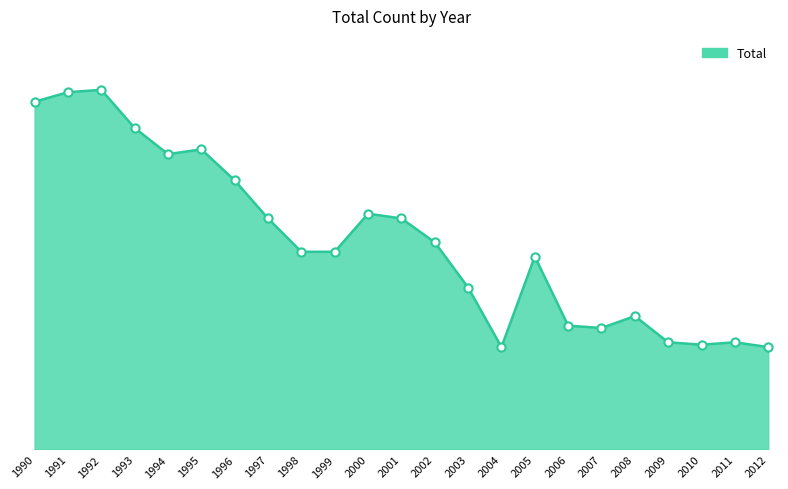

Does the chart have visible grid lines?

No